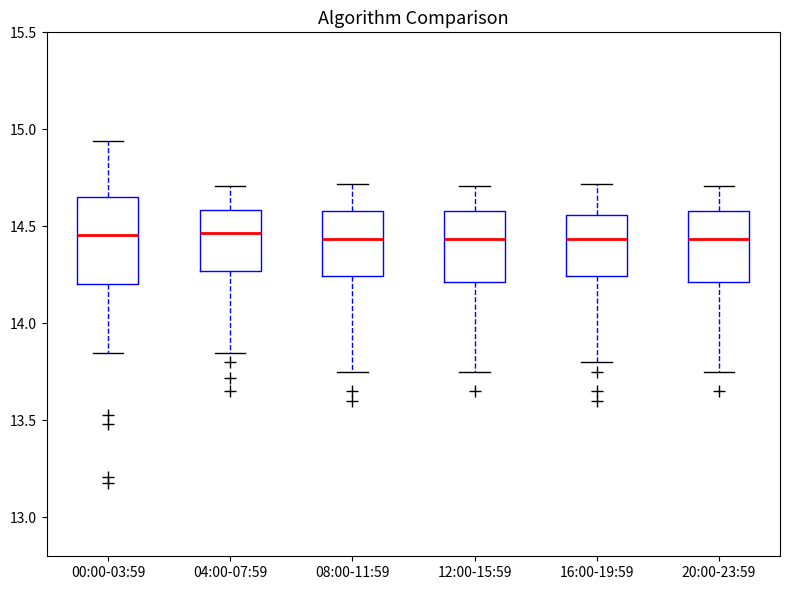

Reading left to right, read every box against the y-axis: the position of its median line, the range the box covers, and the ends of its whiskers. The values are not printed on the chart, so give them approximately, as read against the axis.

00:00-03:59: median 14.45, box 14.20 to 14.65, whiskers 13.85 to 14.95
04:00-07:59: median 14.45, box 14.25 to 14.60, whiskers 13.85 to 14.70
08:00-11:59: median 14.45, box 14.25 to 14.60, whiskers 13.75 to 14.70
12:00-15:59: median 14.45, box 14.20 to 14.60, whiskers 13.75 to 14.70
16:00-19:59: median 14.45, box 14.25 to 14.55, whiskers 13.80 to 14.70
20:00-23:59: median 14.45, box 14.20 to 14.60, whiskers 13.75 to 14.70